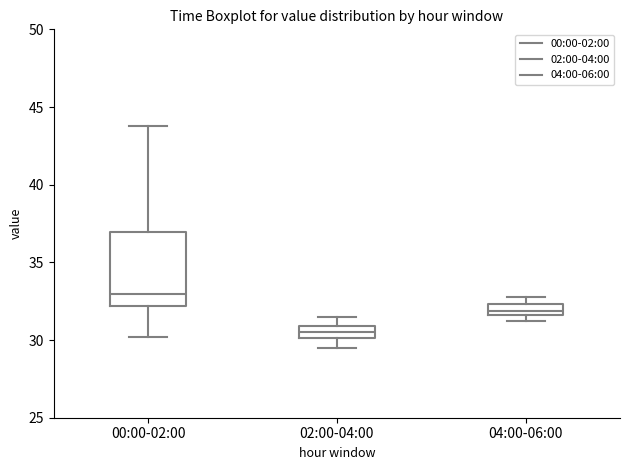

Where is the lower edge of the box for 00:00-02:00 on the y-axis? The values are not printed on the chart, so give them approximately, as read against the axis.

32.0